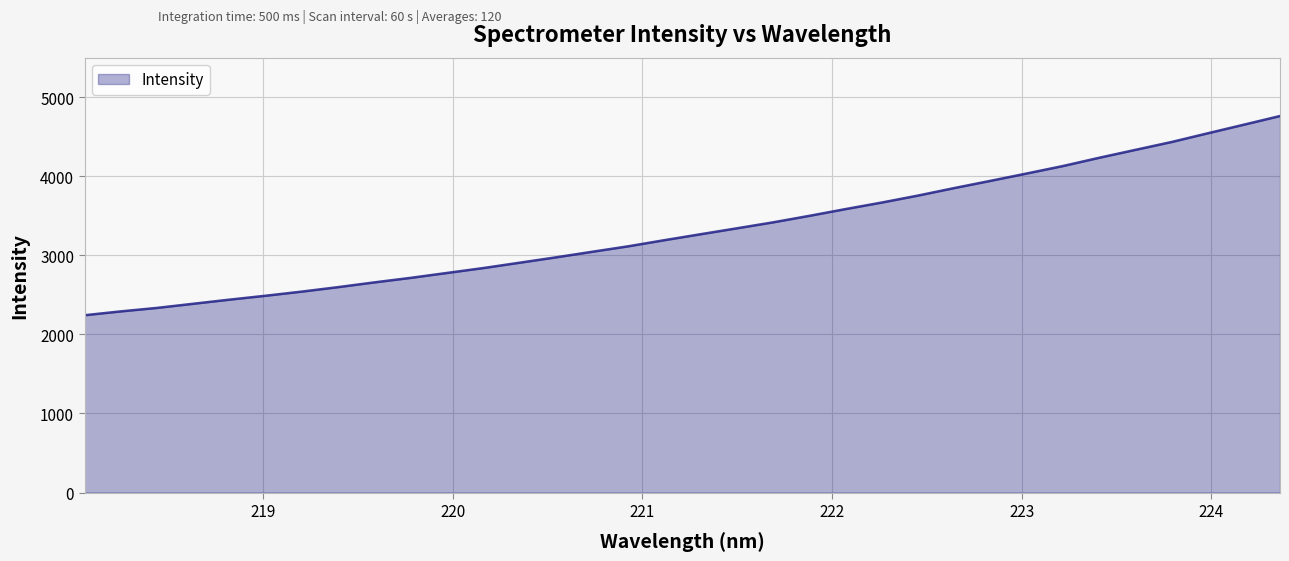

What is the smallest value displayed?

2242.4